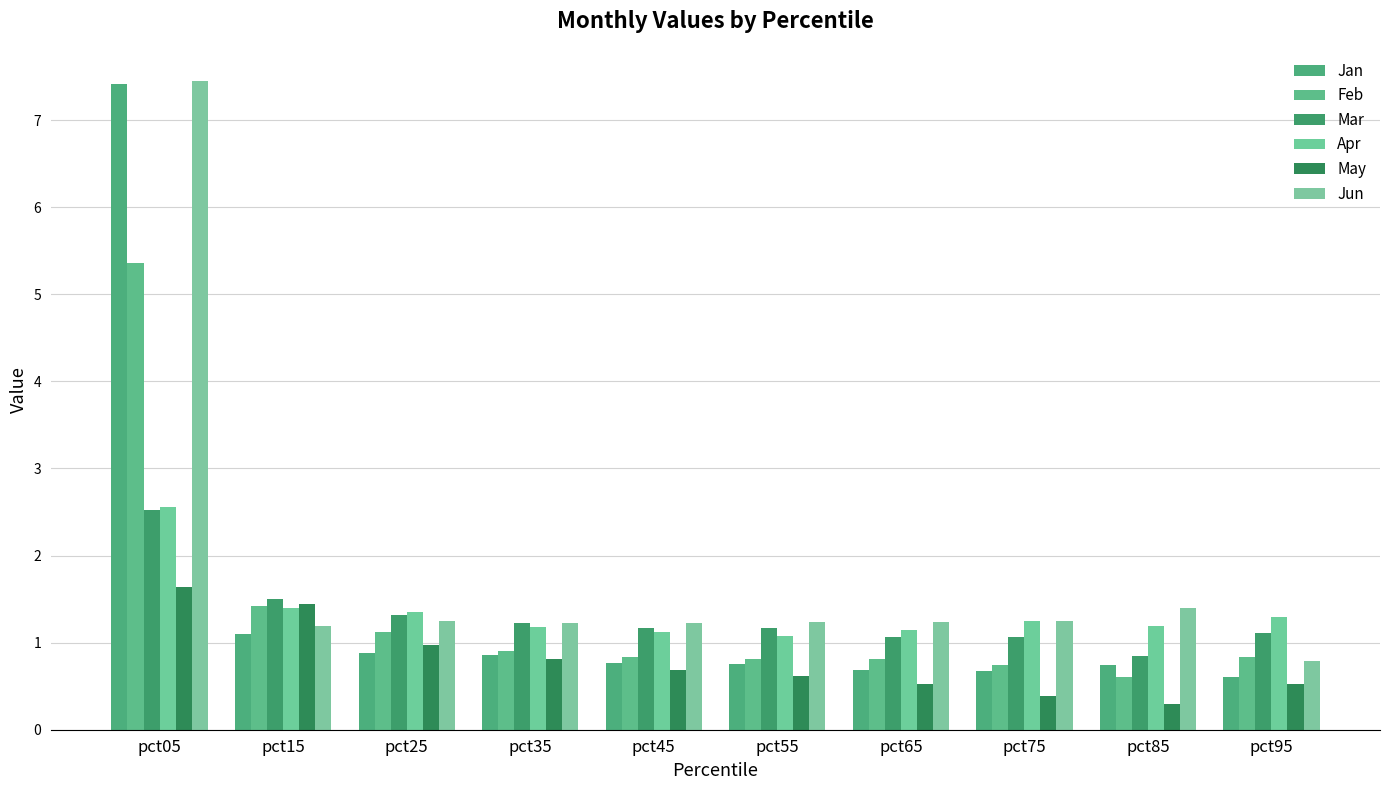

What is the minimum value shown in the chart?

0.3